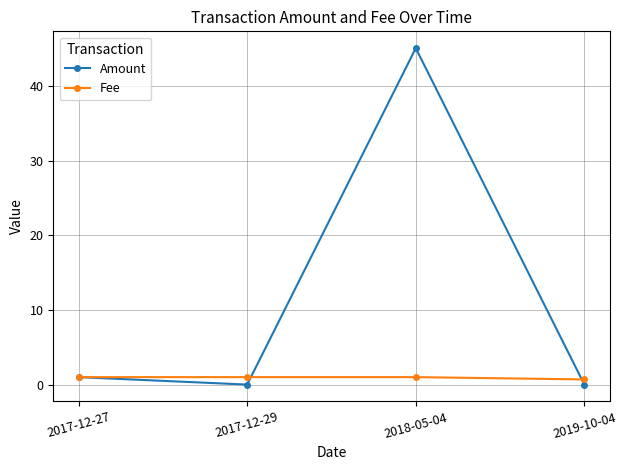

Rank the series by their maximum value, from lowest to highest.

Fee, Amount